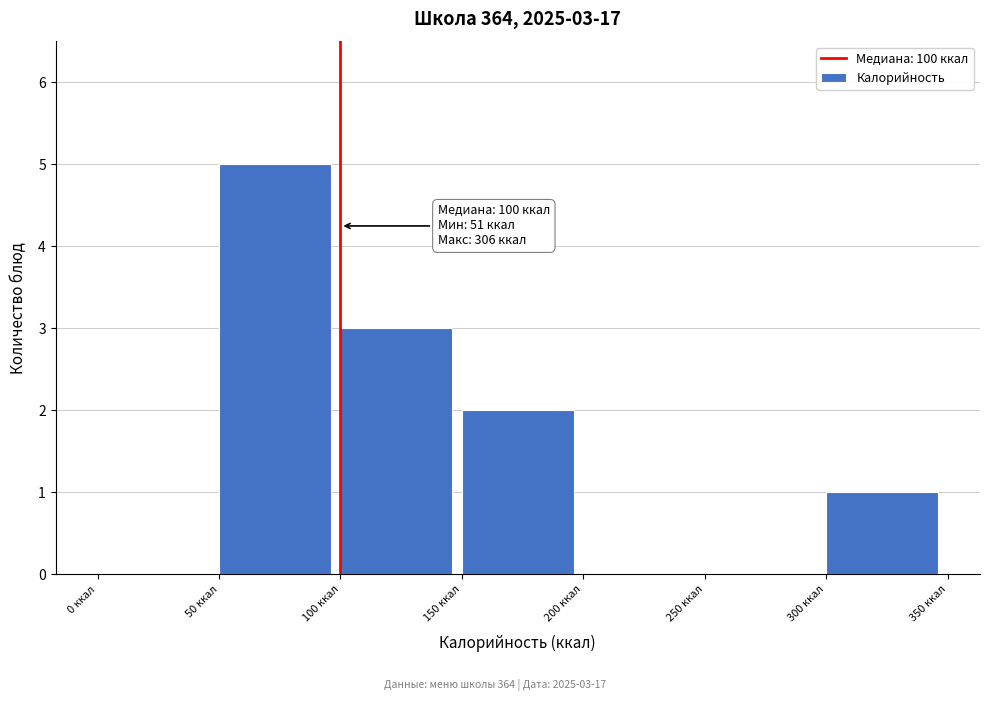

Over which range of the x-axis is the bar tallest?

50 to 100